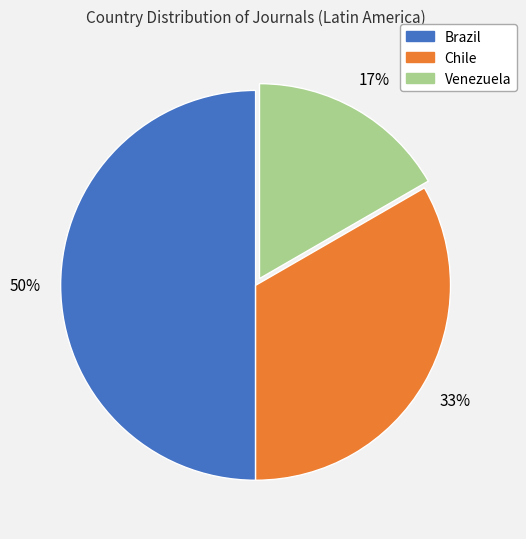

To the nearest percent, what is the combined percentage of Chile and Brazil?

83%